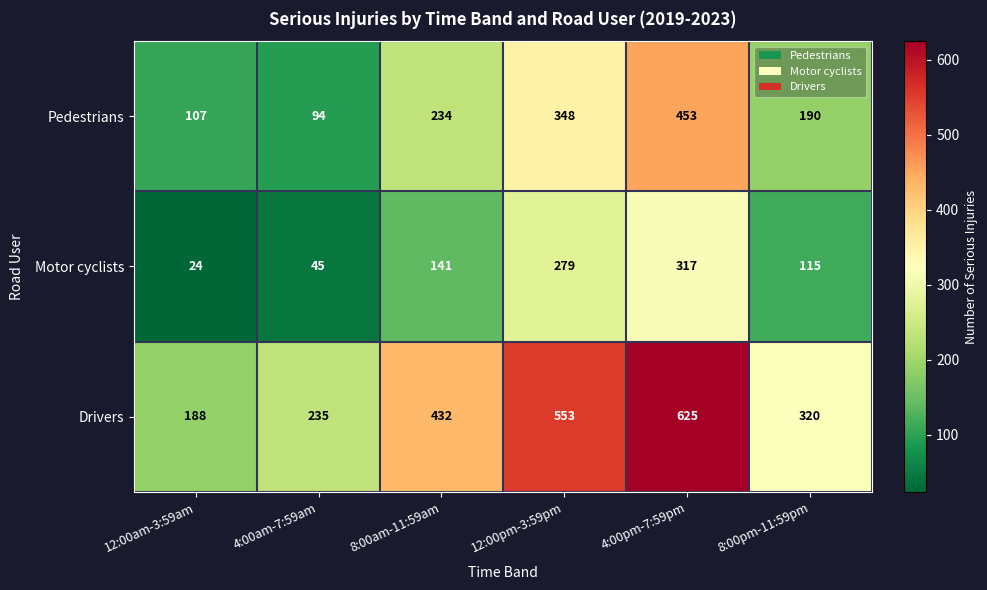

Is it true that Motor cyclists equals 31 at 8:00pm-11:59pm?

False